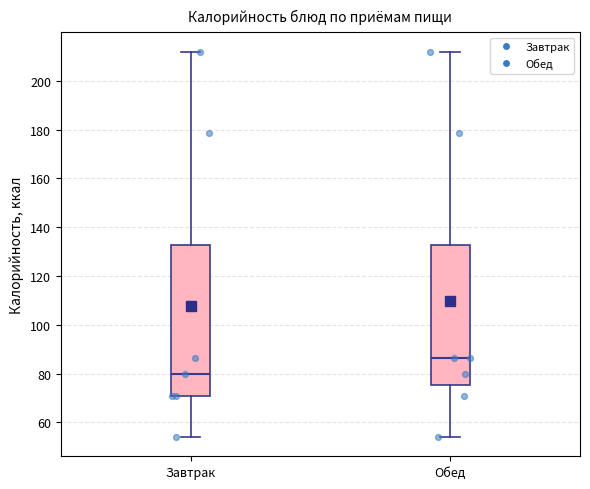

Comparing the boxes themselves (not the whiskers), which one is the tallest?

Завтрак